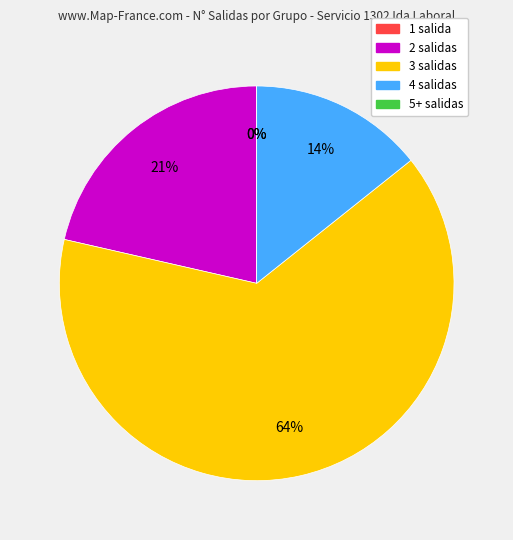

The 07:00 slice represents 18% of the pie. True or false?

False